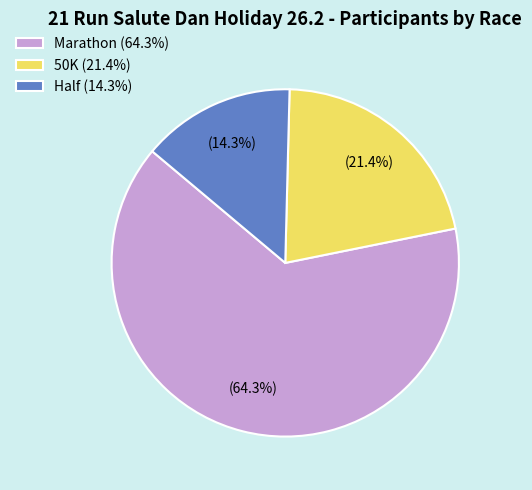

What percentage is the 50K slice, to the nearest percent?

21%